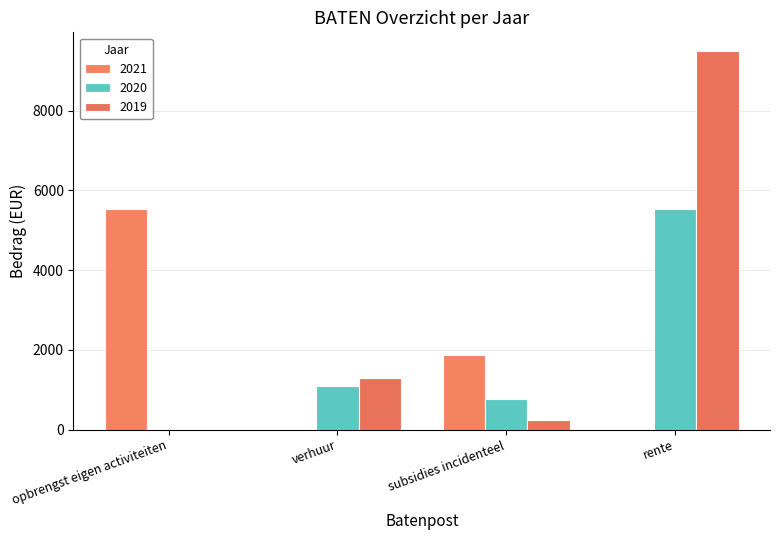

Are the bars horizontal?

No